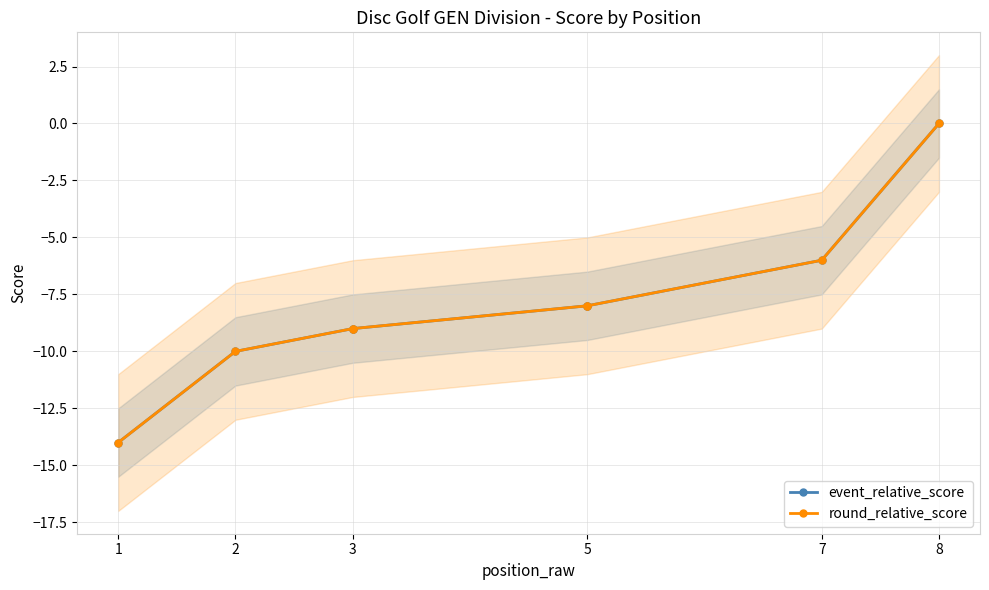

True or false: round_relative_score and event_relative_score cross at least once.

False